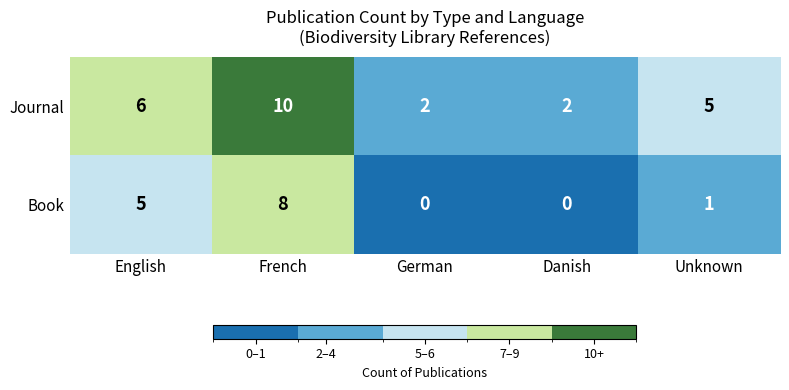

Reading left to right, what are all the values shown in this chart?

Journal: 6	10	2	2	5
Book: 5	8	0	0	1